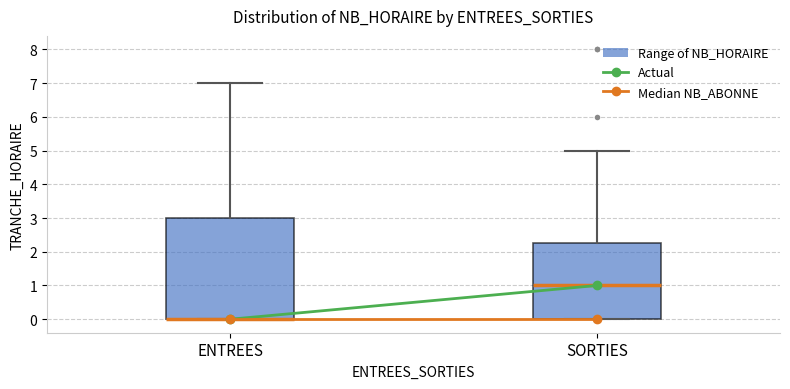

Reading left to right, read every box against the y-axis: the position of its median line, the range the box covers, and the ends of its whiskers. The values are not printed on the chart, so give them approximately, as read against the axis.

ENTREES: median 0.0 (drawn on the box's lower edge), box 0.0 to 3.0, whiskers 0.0 to 7.0
SORTIES: median 1.0, box 0.0 to 2.3, whiskers 0.0 to 5.0